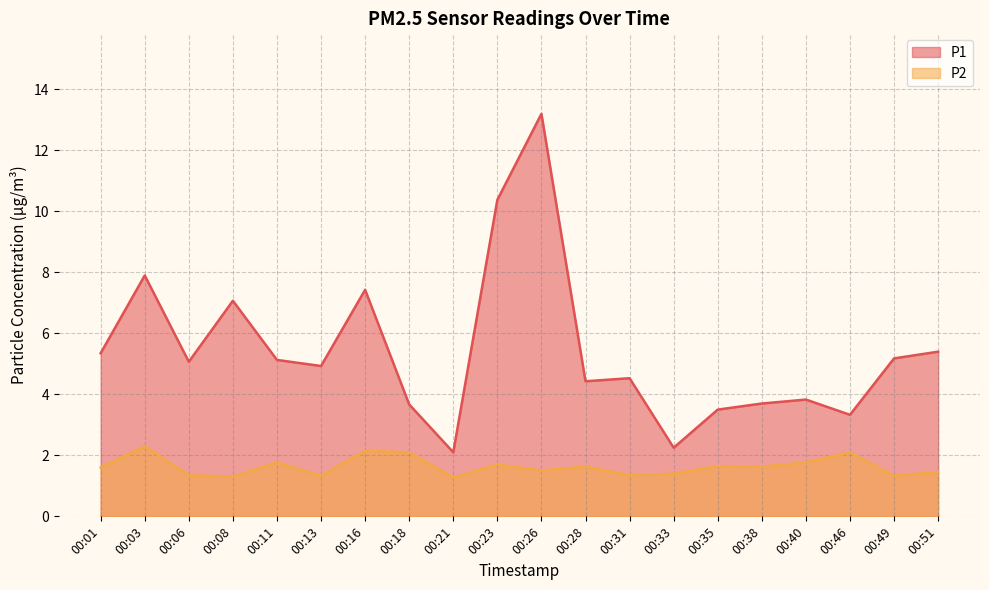

What is the sum of all P2 values?

32.7